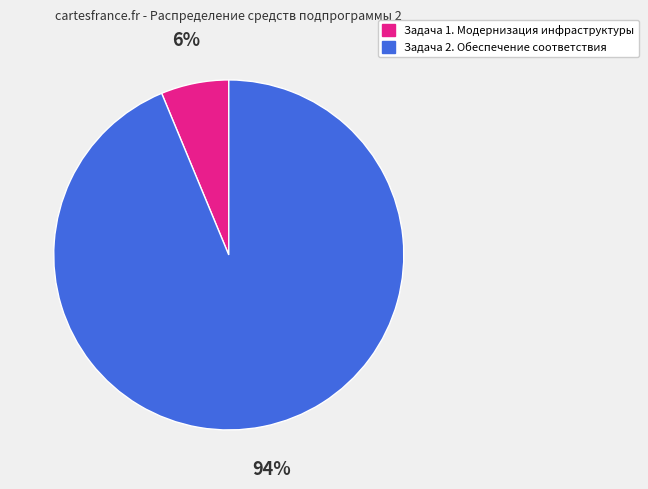

Which has a higher value, Задача 1. Модернизация инфраструктуры or Задача 2. Обеспечение соответствия?

Задача 2. Обеспечение соответствия